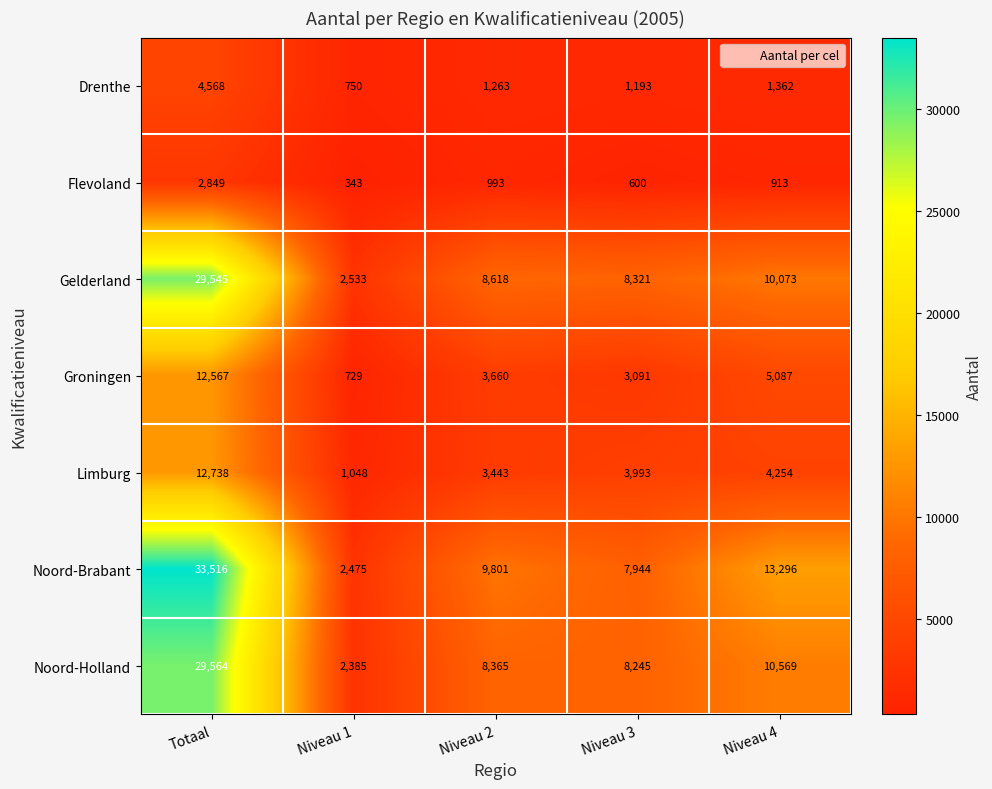

Which label corresponds to the smallest value in the chart?

Niveau 1